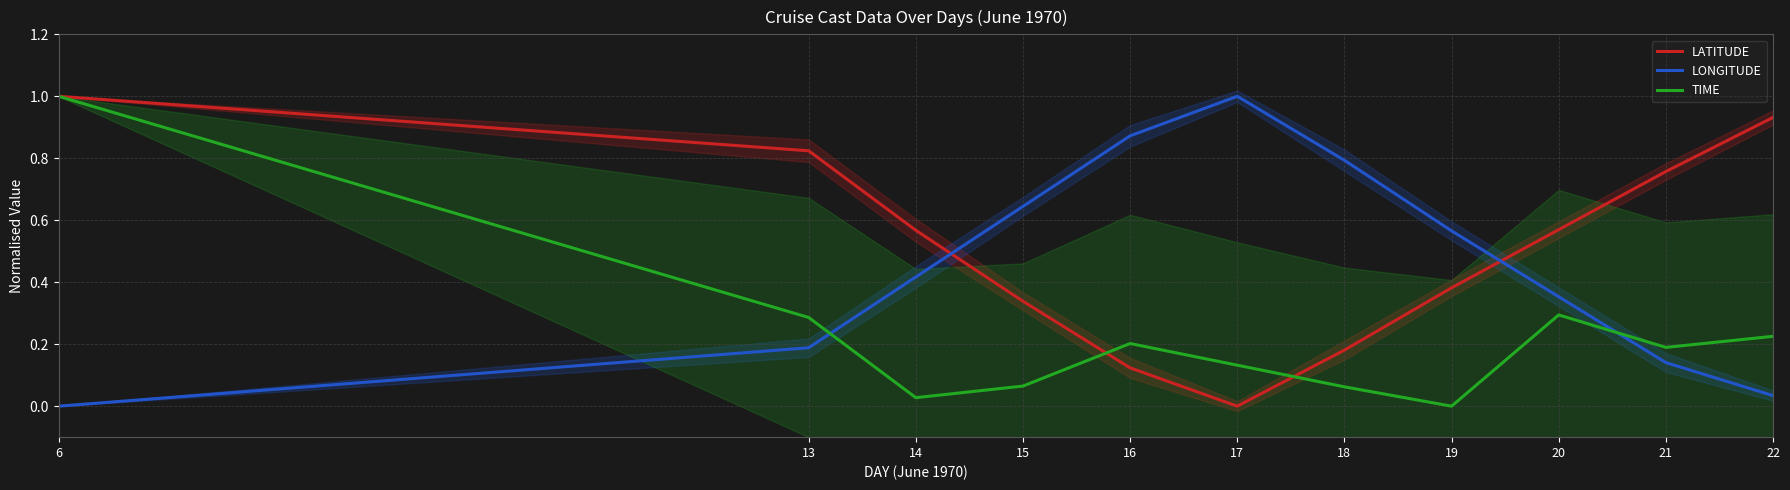

Where is LONGITUDE nearest to the value 0?

6